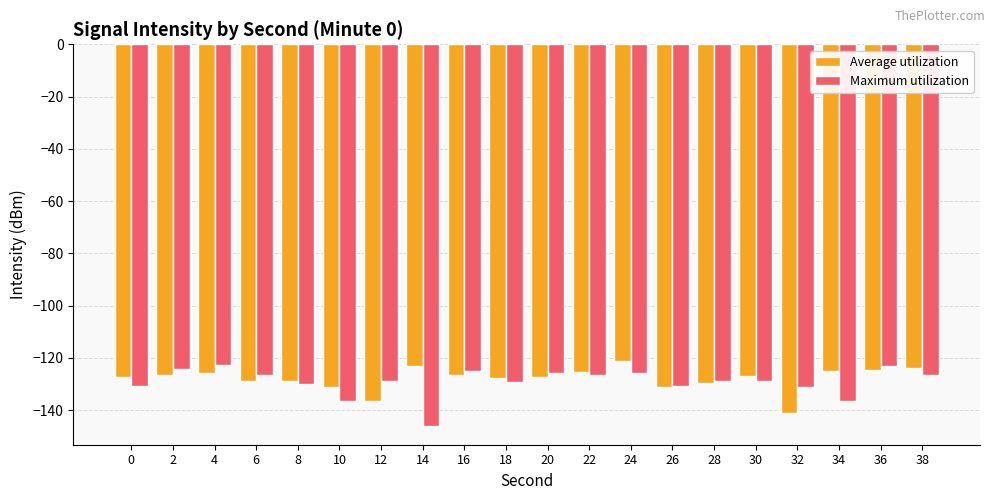

True or false: Maximum utilization has a value of -55.9 at 2.

False